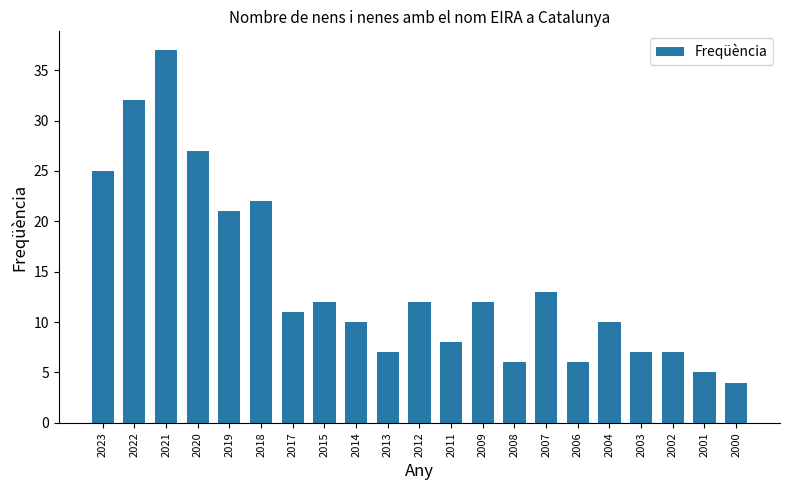

Reading right to left, extract all data points from this chart.

2000=4	2001=5	2002=7	2003=7	2004=10	2006=6	2007=13	2008=6	2009=12	2011=8	2012=12	2013=7	2014=10	2015=12	2017=11	2018=22	2019=21	2020=27	2021=37	2022=32	2023=25